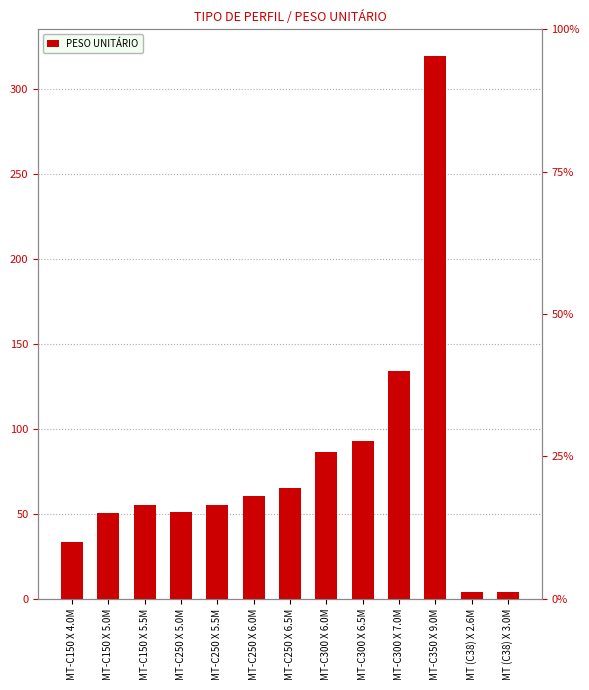

What is the sum of all values?

1010.5